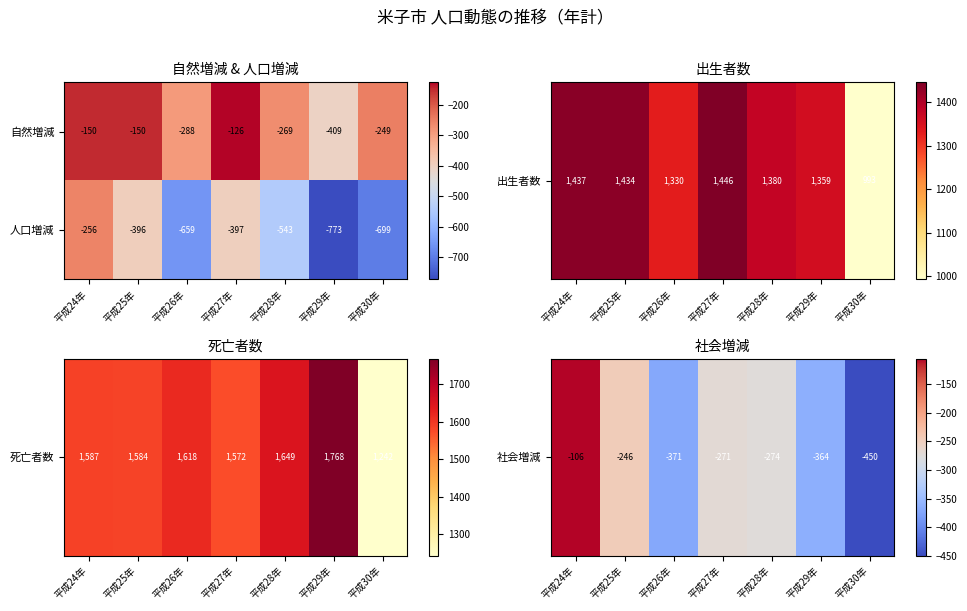

What is the difference between the 人口増減 values at 平成28年 and 平成29年?

230